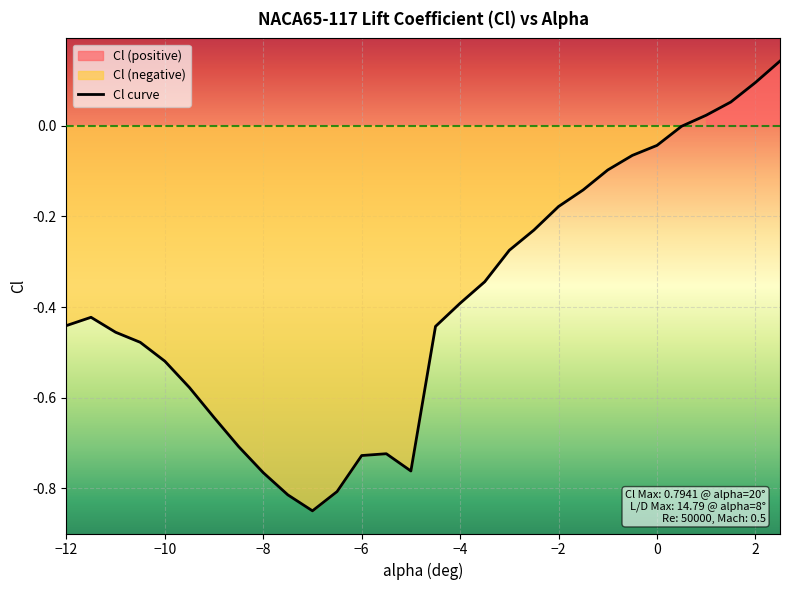

Is it true that Cl curve equals -0.4 at −4?

True